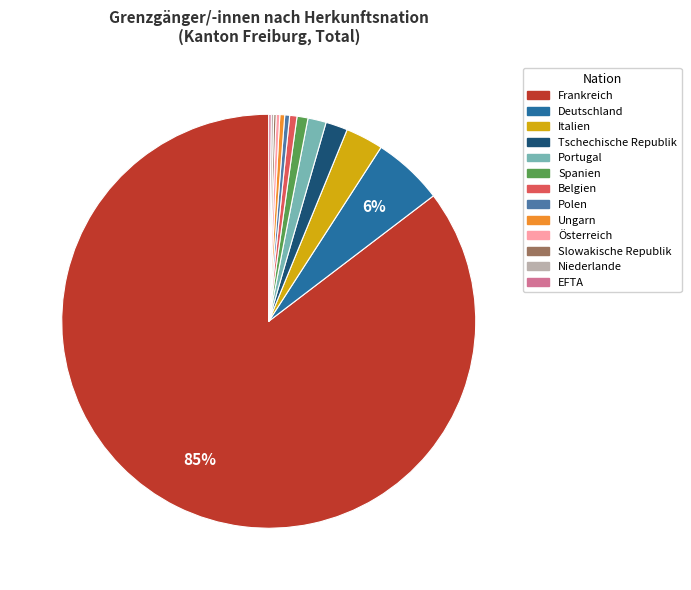

Between Italien and Spanien, which is larger?

Italien